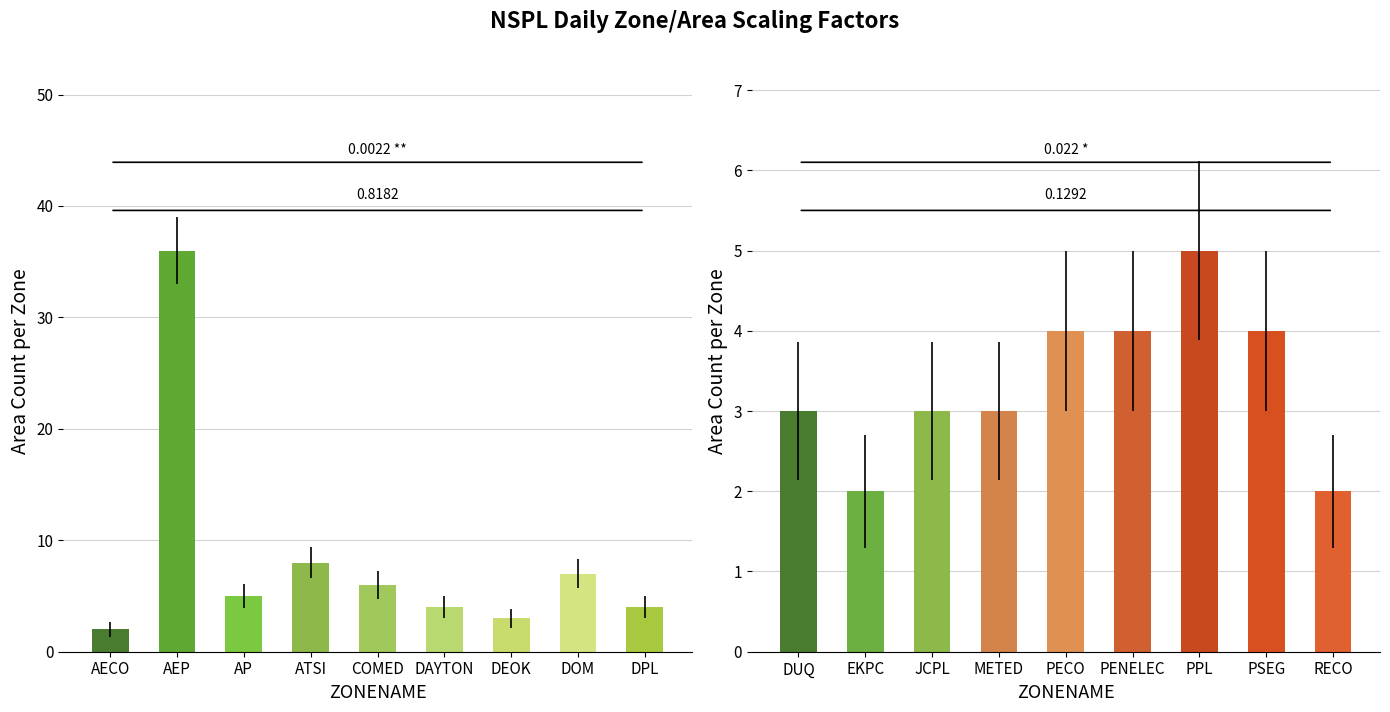

True or false: zone_count_left has a value of 36 at AEP.

True